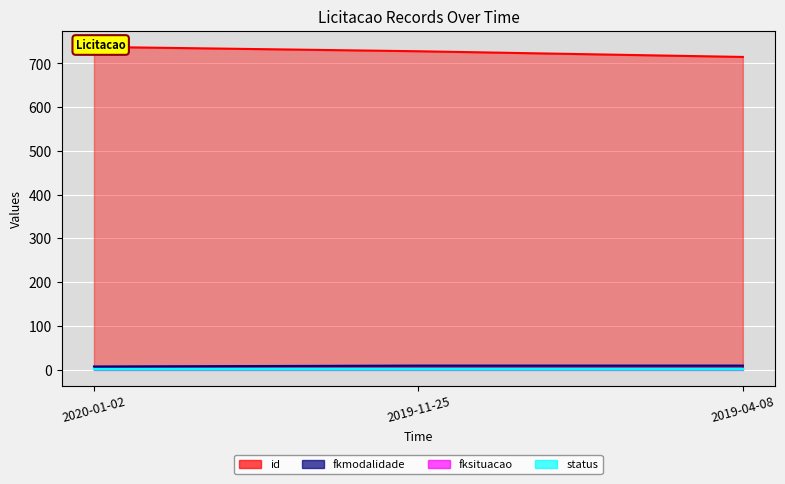

At which category is the sum across all series the highest?

2020-01-02